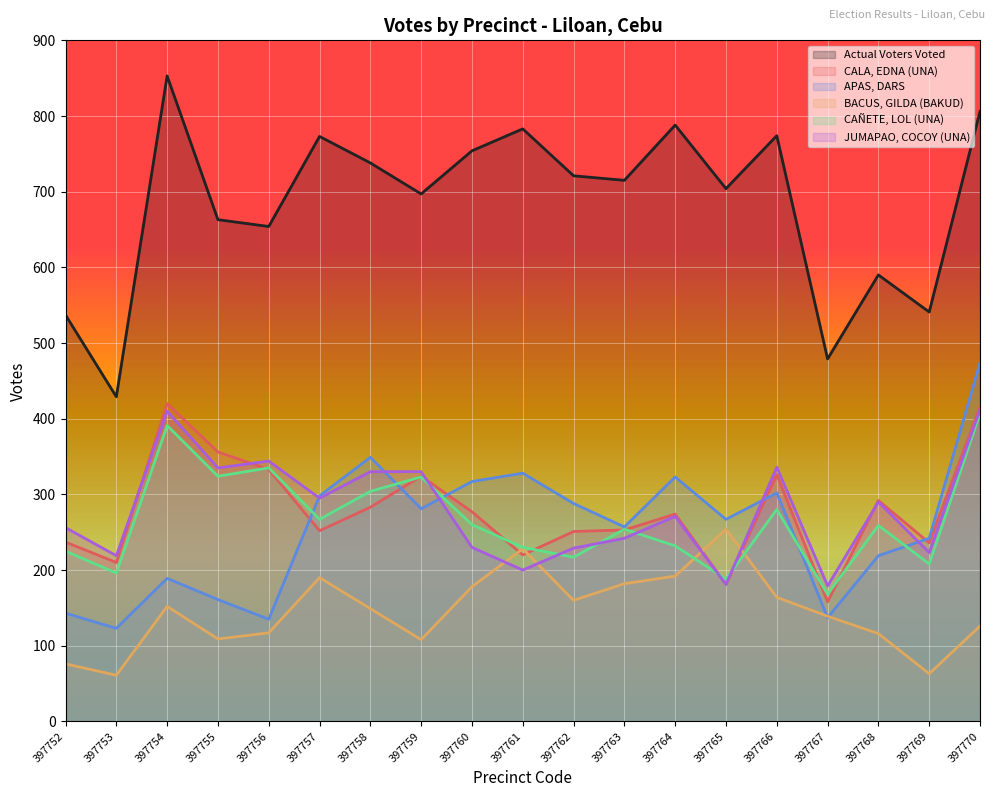

What is the value of the JUMAPAO, COCOY (UNA) point at the 2nd from the left?

219